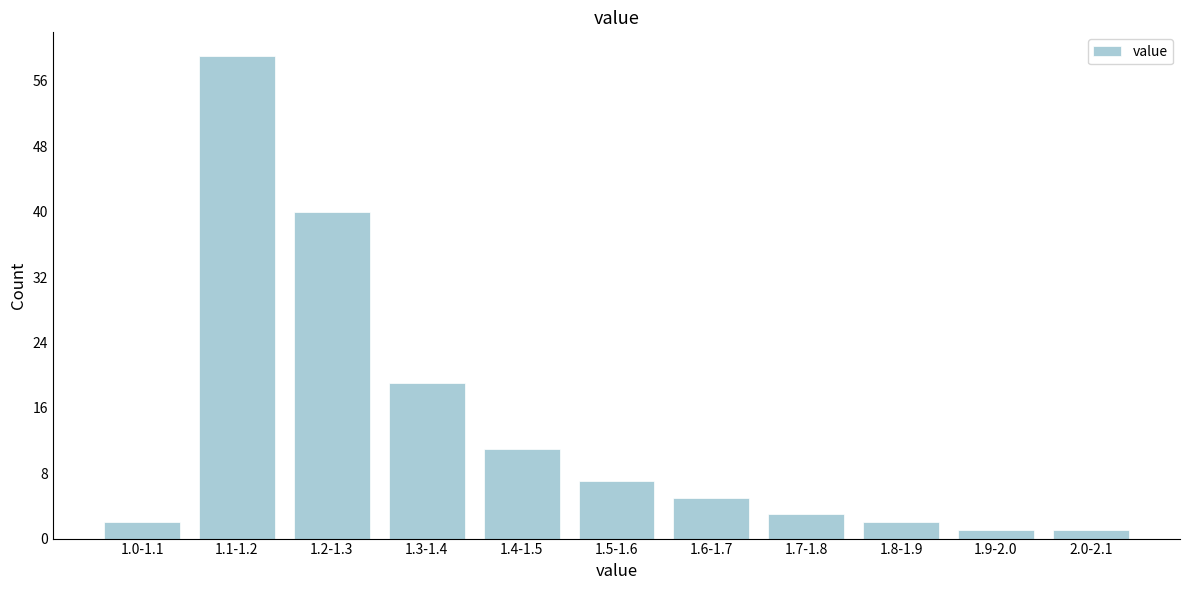

Reading right to left, extract all data points from this chart.

1	1	2	3	5	7	11	19	40	59	2